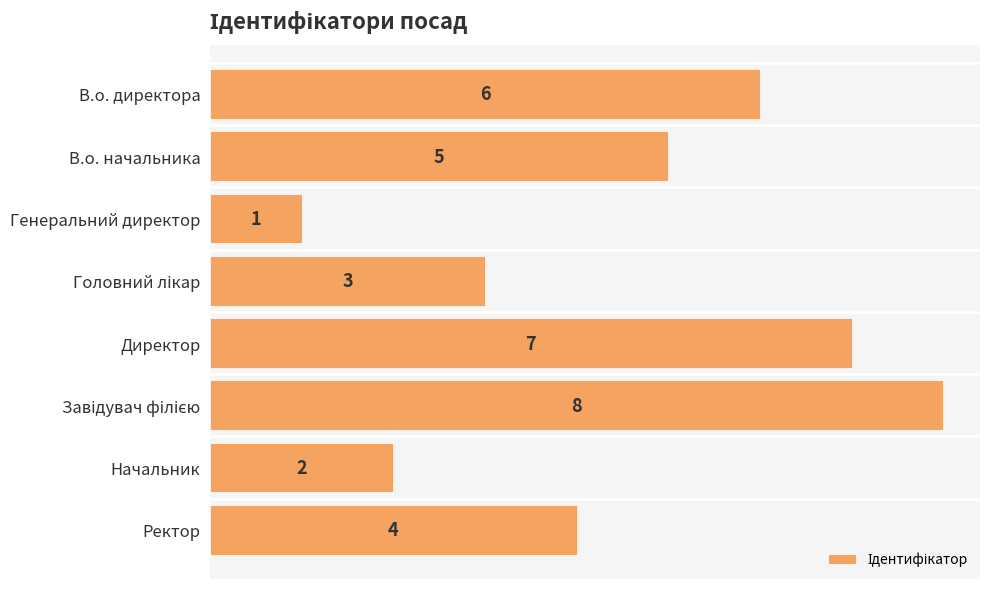

Reading top to bottom, what are all the values shown in this chart?

6	5	1	3	7	8	2	4